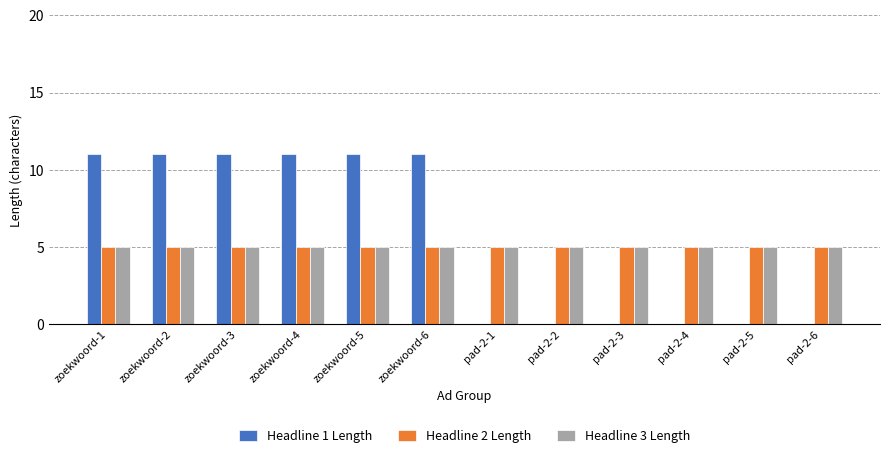

What are all the series names shown in the legend?

Headline 1 Length, Headline 2 Length, Headline 3 Length